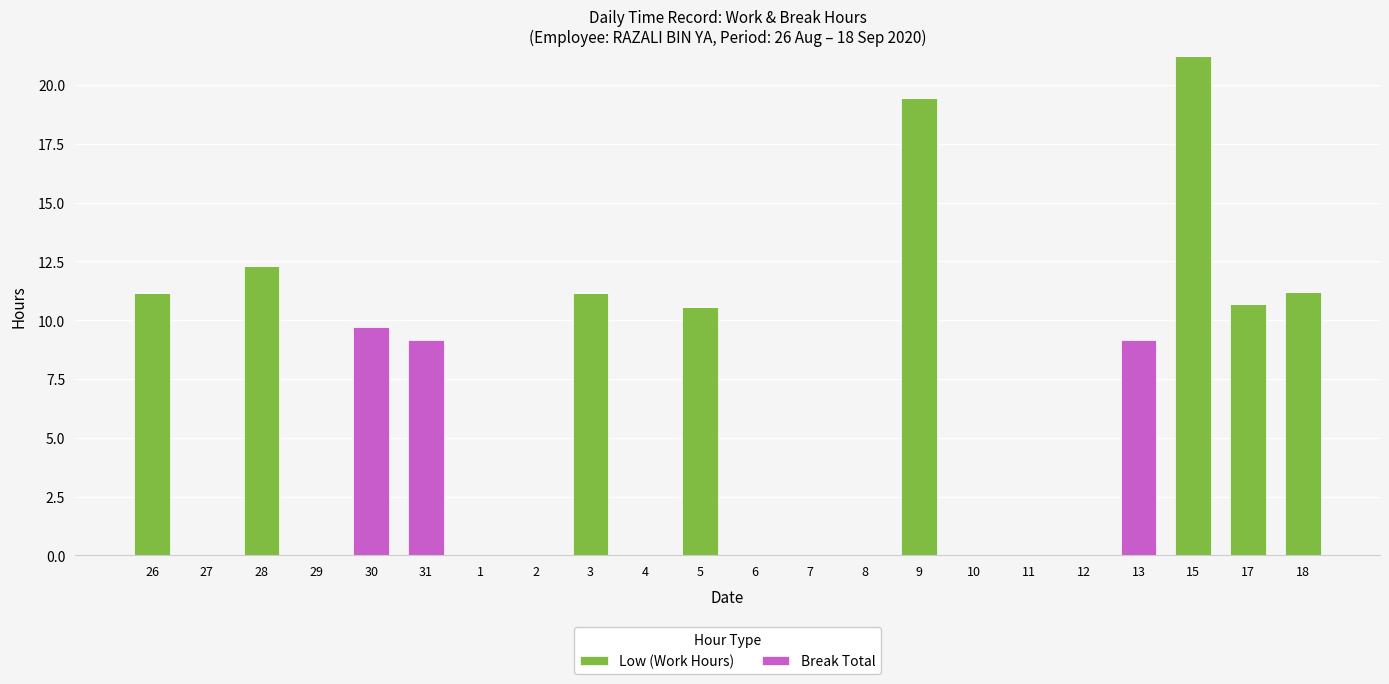

What is the highest value of the Low (Work Hours) series?

21.2